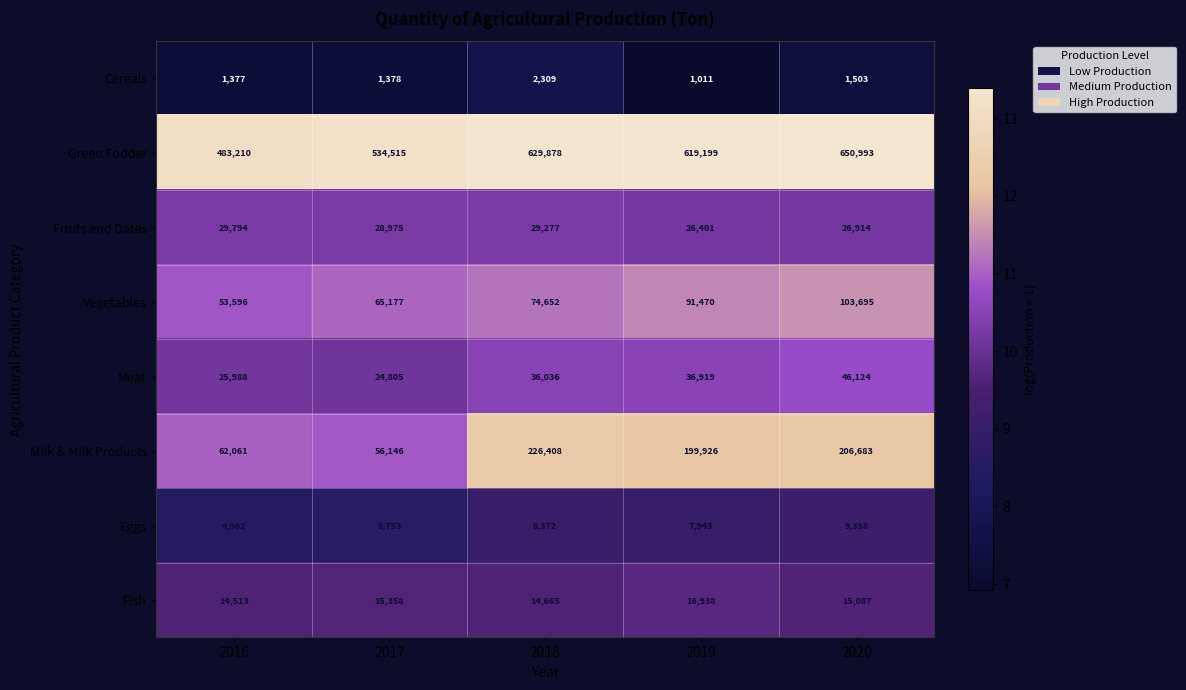

What is the difference between the Milk & Milk Products values at 2017 and 2016?

5915